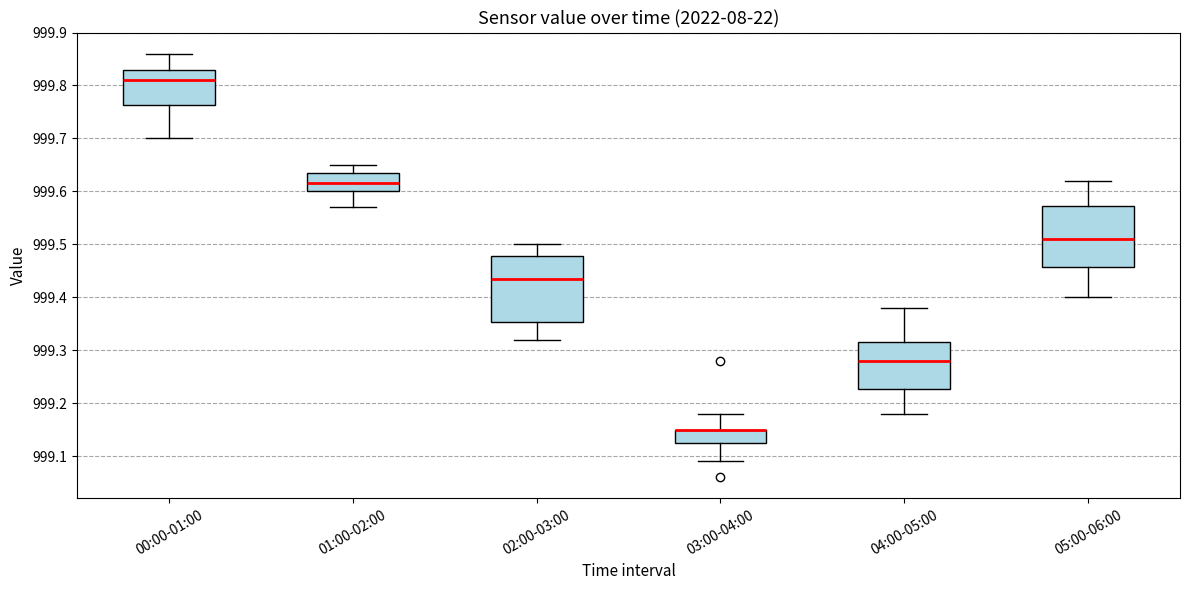

Reading left to right, read every box against the y-axis: the position of its median line, the range the box covers, and the ends of its whiskers. The values are not printed on the chart, so give them approximately, as read against the axis.

00:00-01:00: median 999.81, box 999.76 to 999.83, whiskers 999.70 to 999.86
01:00-02:00: median 999.62, box 999.60 to 999.64, whiskers 999.57 to 999.65
02:00-03:00: median 999.44, box 999.35 to 999.48, whiskers 999.32 to 999.50
03:00-04:00: median 999.15 (drawn on the box's upper edge), box 999.13 to 999.15, whiskers 999.09 to 999.18
04:00-05:00: median 999.28, box 999.23 to 999.32, whiskers 999.18 to 999.38
05:00-06:00: median 999.51, box 999.46 to 999.57, whiskers 999.40 to 999.62